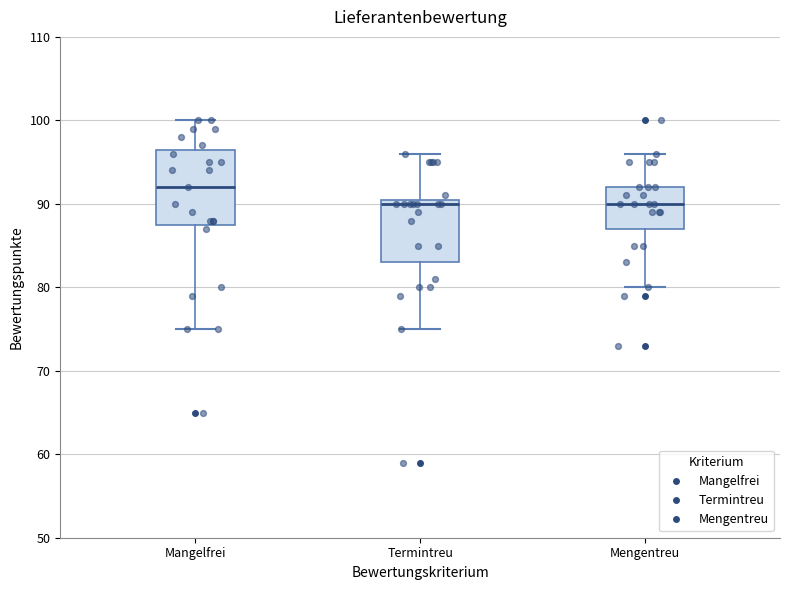

Reading left to right, read every box against the y-axis: the position of its median line, the range the box covers, and the ends of its whiskers. The values are not printed on the chart, so give them approximately, as read against the axis.

Mangelfrei: median 92, box 88 to 97, whiskers 75 to 100
Termintreu: median 90, box 83 to 91, whiskers 75 to 96
Mengentreu: median 90, box 87 to 92, whiskers 80 to 96